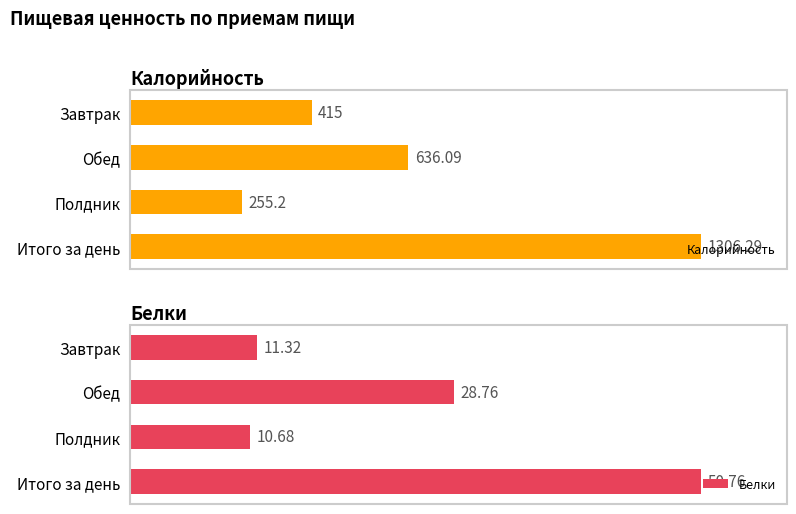

List the labels in order of Калорийность value, largest first.

Итого за день, Обед, Завтрак, Полдник